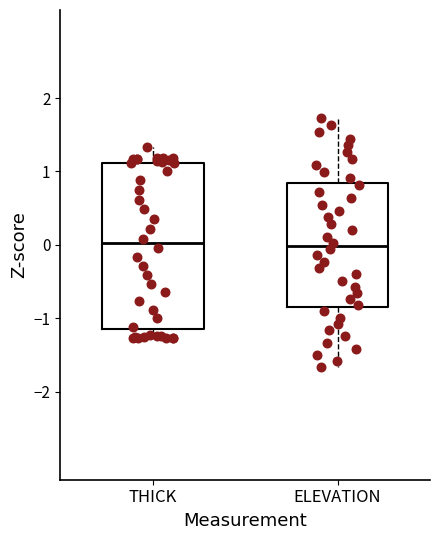

Reading left to right, transcribe this box plot: for each box, give where its median line is, the range the box spans, and where its two whiskers end, as read against the y-axis. The values are not printed on the chart, so give them approximately, as read against the axis.

THICK: median 0.0, box -1.1 to 1.1, whiskers -1.3 to 1.3
ELEVATION: median 0.0, box -0.8 to 0.8, whiskers -1.7 to 1.7